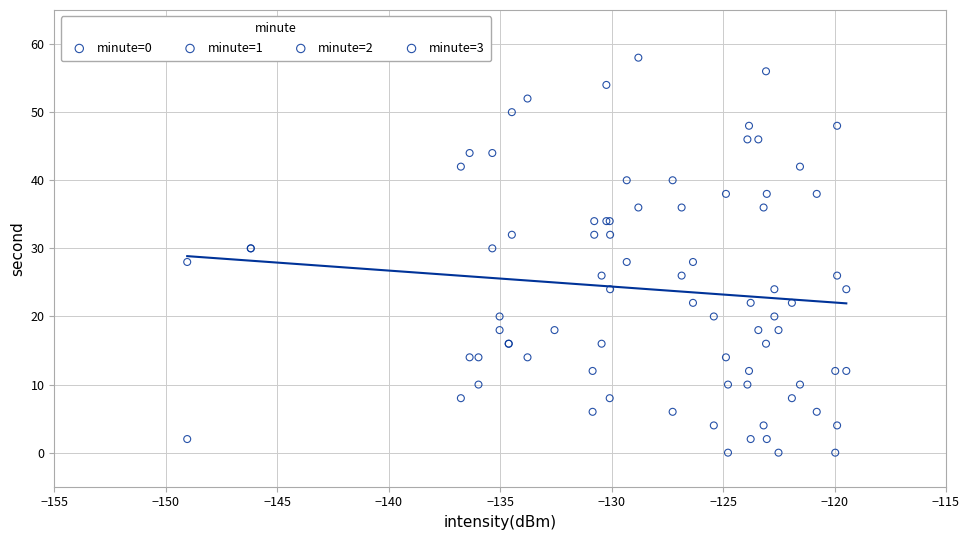

What are all the series names shown in the legend?

minute=0, minute=1, minute=2, minute=3